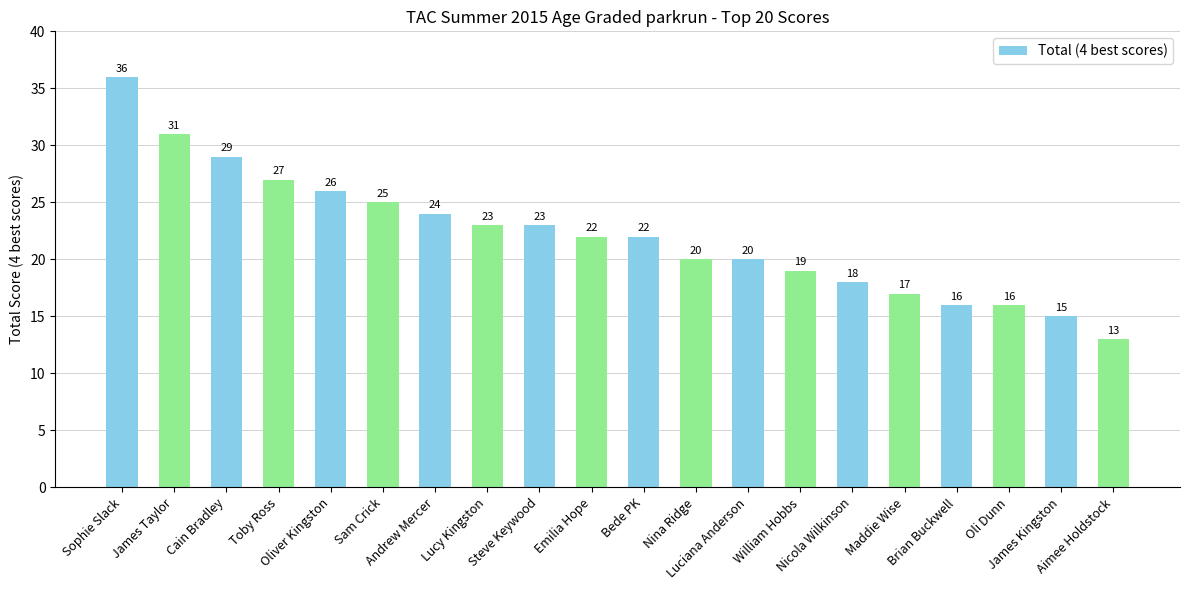

What is the maximum value shown in the chart?

36